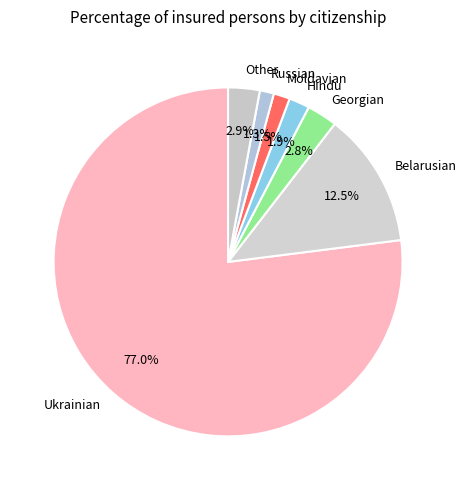

Which has a higher value, Georgian or Russian?

Georgian